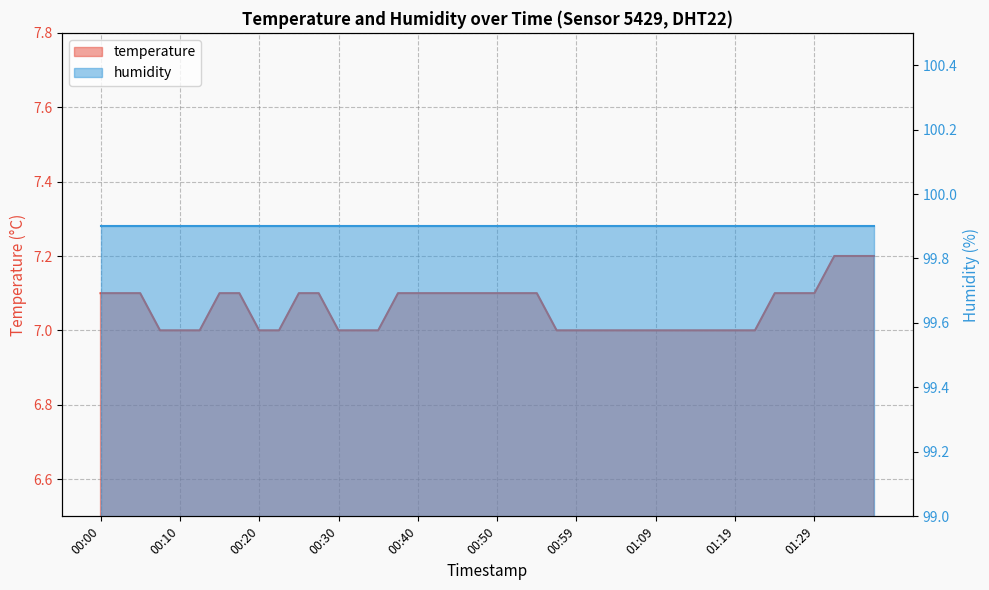

What is the sum of all values?

282.4